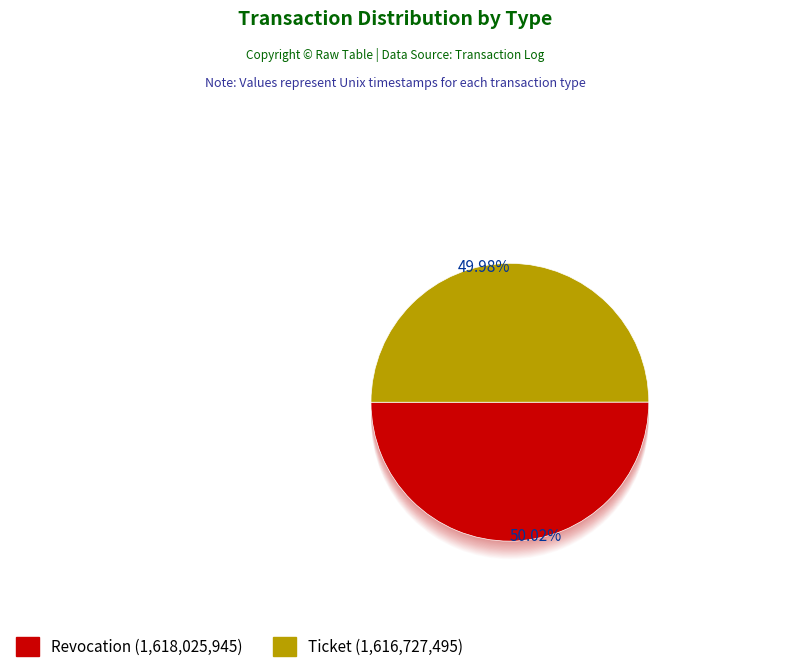

Count the number of slices in the pie.

2